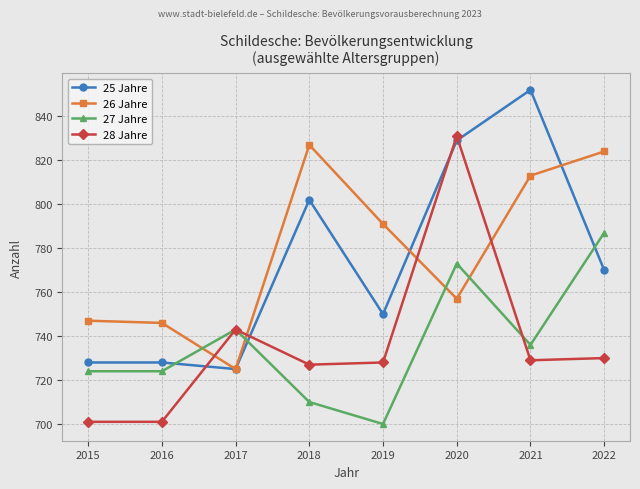

Where do 25 Jahre and 28 Jahre first cross each other?

2016 and 2017